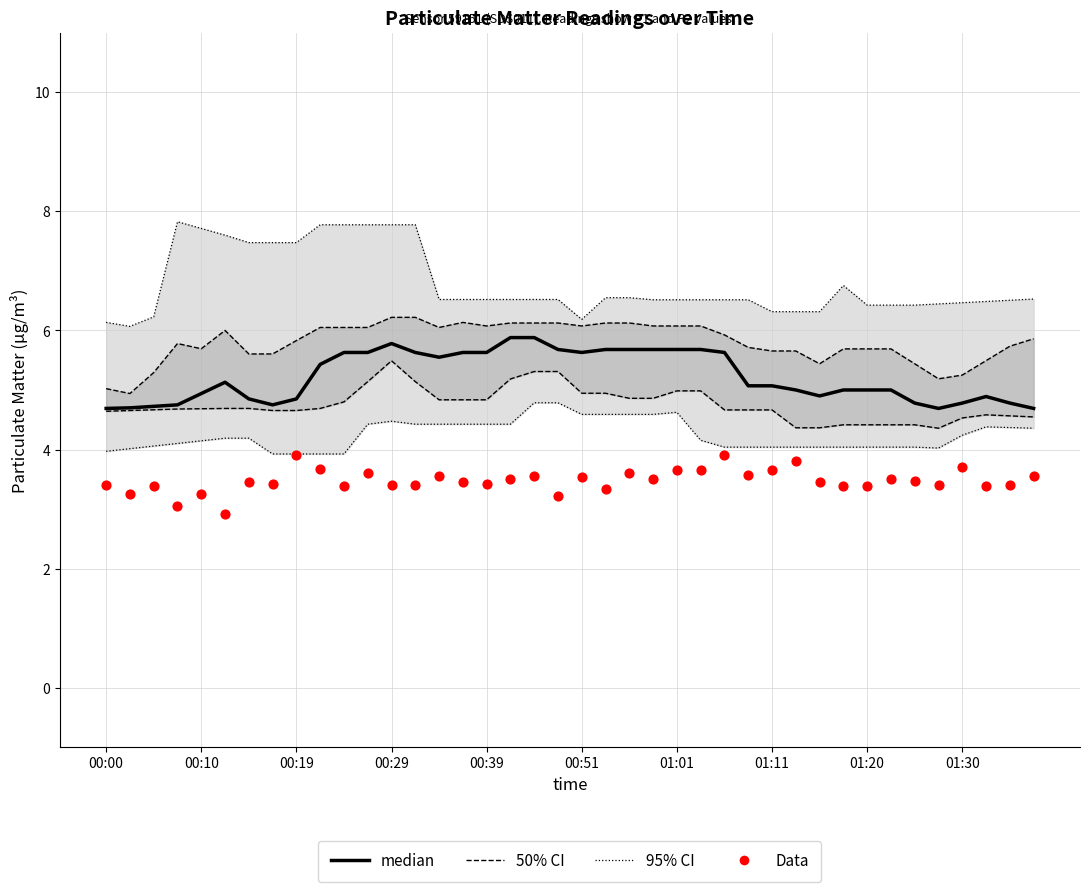

Which series has the largest total across all categories?

95% CI